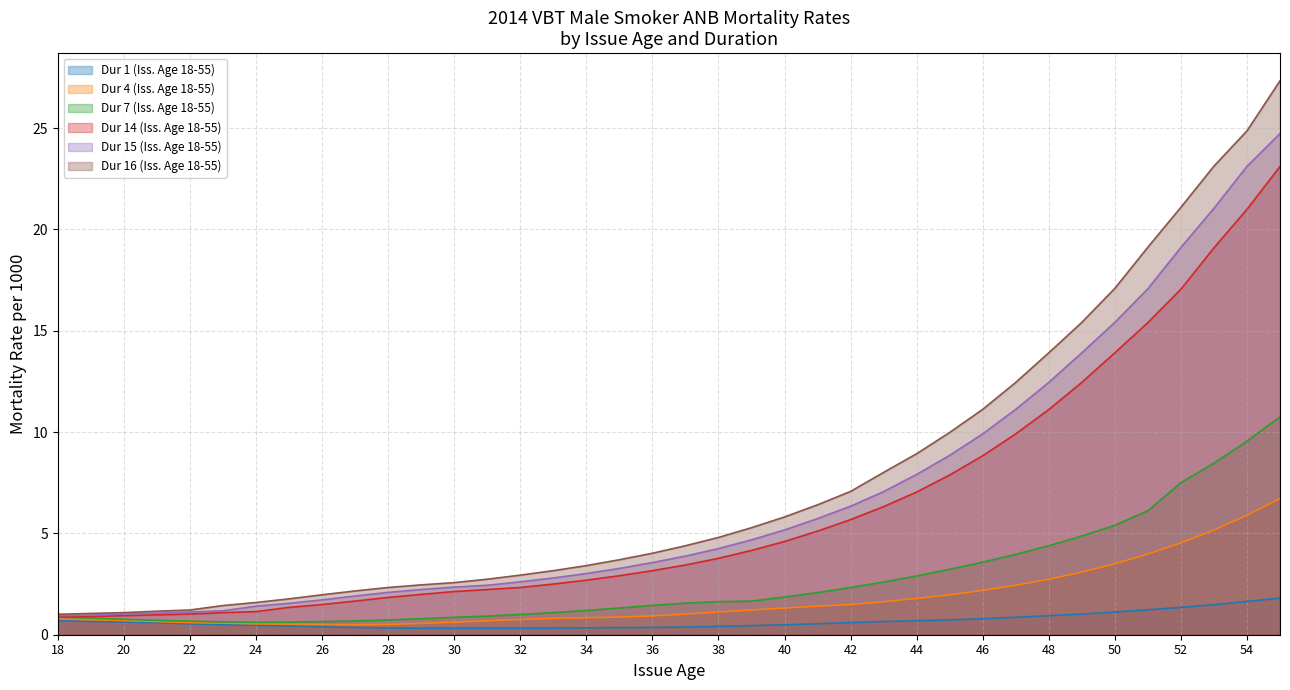

Reading right to left, what are all the values shown in this chart?

Dur 1 (Iss. Age 18-55): 1.8	1.6	1.5	1.4	1.2	1.1	1.0	0.9	0.9	0.8	0.7	0.7	0.7	0.6	0.5	0.5	0.5	0.4	0.4	0.4	0.3	0.3	0.3	0.3	0.3	0.3	0.3	0.3	0.4	0.4	0.4	0.5	0.5	0.5	0.6	0.6	0.7	0.7
Dur 4 (Iss. Age 18-55): 6.7	5.9	5.2	4.5	4.0	3.5	3.1	2.7	2.4	2.2	2.0	1.8	1.6	1.5	1.4	1.3	1.2	1.1	1.0	0.9	0.9	0.8	0.8	0.8	0.7	0.6	0.6	0.5	0.5	0.5	0.5	0.5	0.6	0.6	0.7	0.7	0.7	0.8
Dur 7 (Iss. Age 18-55): 10.8	9.6	8.5	7.5	6.1	5.4	4.9	4.4	4.0	3.6	3.2	2.9	2.6	2.3	2.1	1.9	1.7	1.6	1.6	1.4	1.3	1.2	1.1	1.0	0.9	0.9	0.8	0.7	0.7	0.7	0.6	0.6	0.6	0.7	0.7	0.8	0.8	0.9
Dur 14 (Iss. Age 18-55): 23.1	21.0	19.1	17.1	15.4	13.9	12.4	11.1	9.9	8.8	7.9	7.0	6.3	5.7	5.1	4.6	4.2	3.8	3.4	3.2	2.9	2.7	2.5	2.3	2.2	2.1	2.0	1.8	1.7	1.5	1.4	1.1	1.1	1.0	1.0	0.9	0.9	0.9
Dur 15 (Iss. Age 18-55): 24.7	23.1	21.0	19.1	17.1	15.4	13.9	12.4	11.1	9.9	8.8	7.9	7.1	6.3	5.7	5.2	4.7	4.2	3.9	3.6	3.3	3.0	2.8	2.6	2.4	2.4	2.2	2.1	1.9	1.7	1.6	1.4	1.2	1.1	1.1	1.0	1.0	0.9
Dur 16 (Iss. Age 18-55): 27.3	24.9	23.1	21.1	19.1	17.1	15.4	13.9	12.4	11.1	10.0	8.9	8.0	7.1	6.4	5.8	5.3	4.8	4.4	4.0	3.7	3.4	3.2	2.9	2.7	2.6	2.5	2.3	2.2	2.0	1.8	1.6	1.4	1.2	1.2	1.1	1.1	1.0